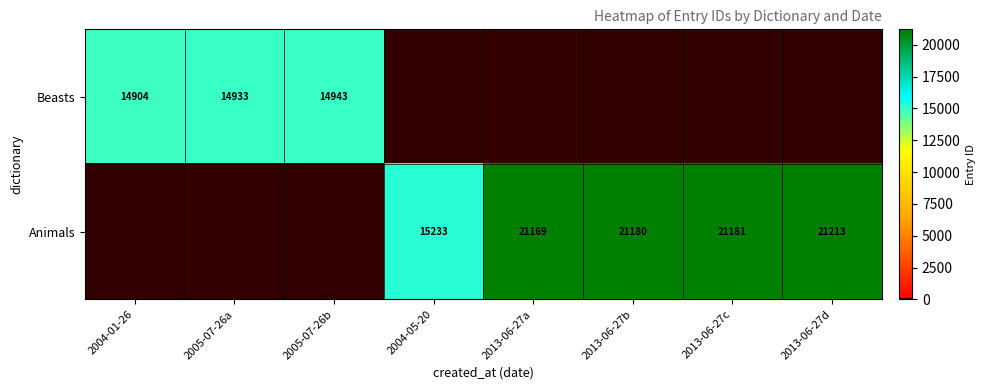

Which category has the highest value across all series?

2013-06-27d